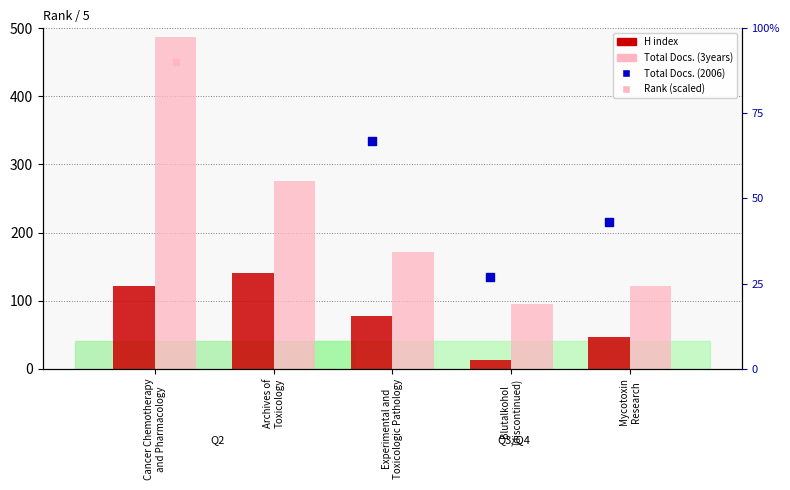

Which series has the largest total across all categories?

Rank (scaled)